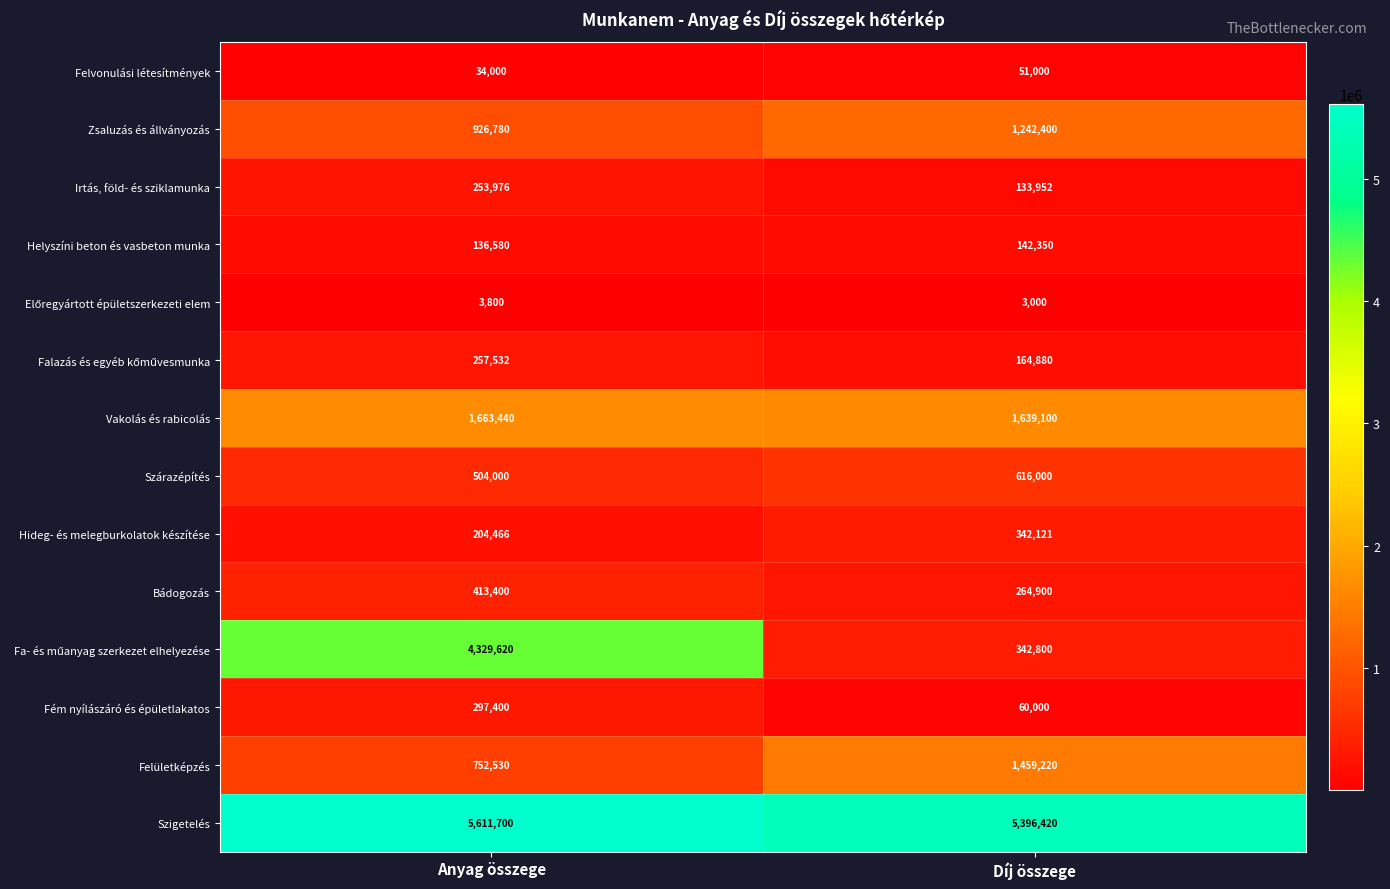

Is it true that Helyszíni beton és vasbeton munka equals 142350 at Díj összege?

True